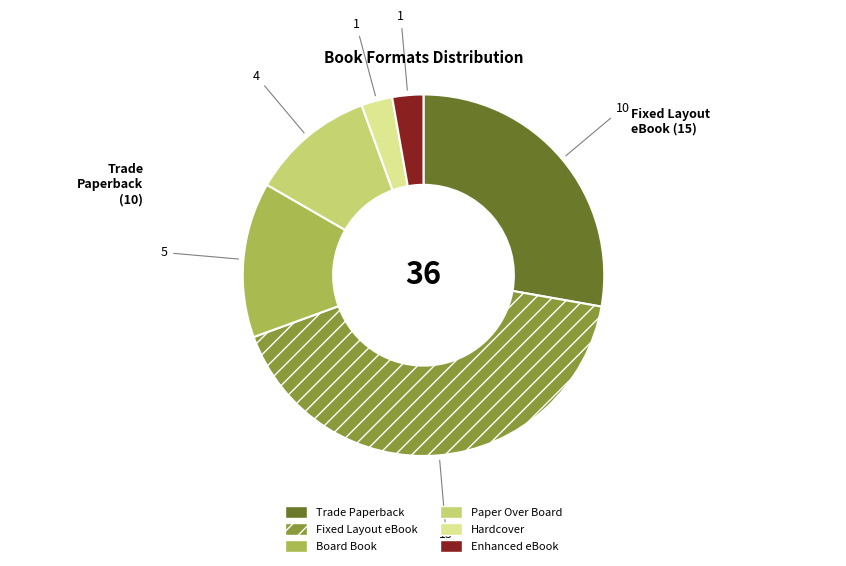

Count the number of slices in the pie.

6